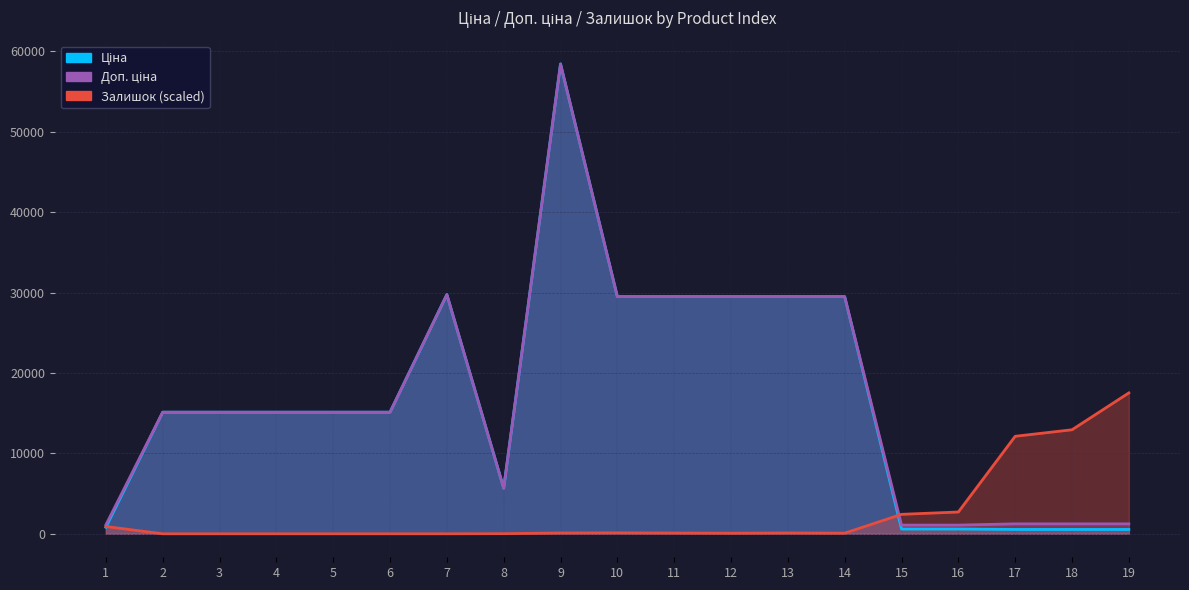

How many data points in Залишок (scaled) are above 94?

10